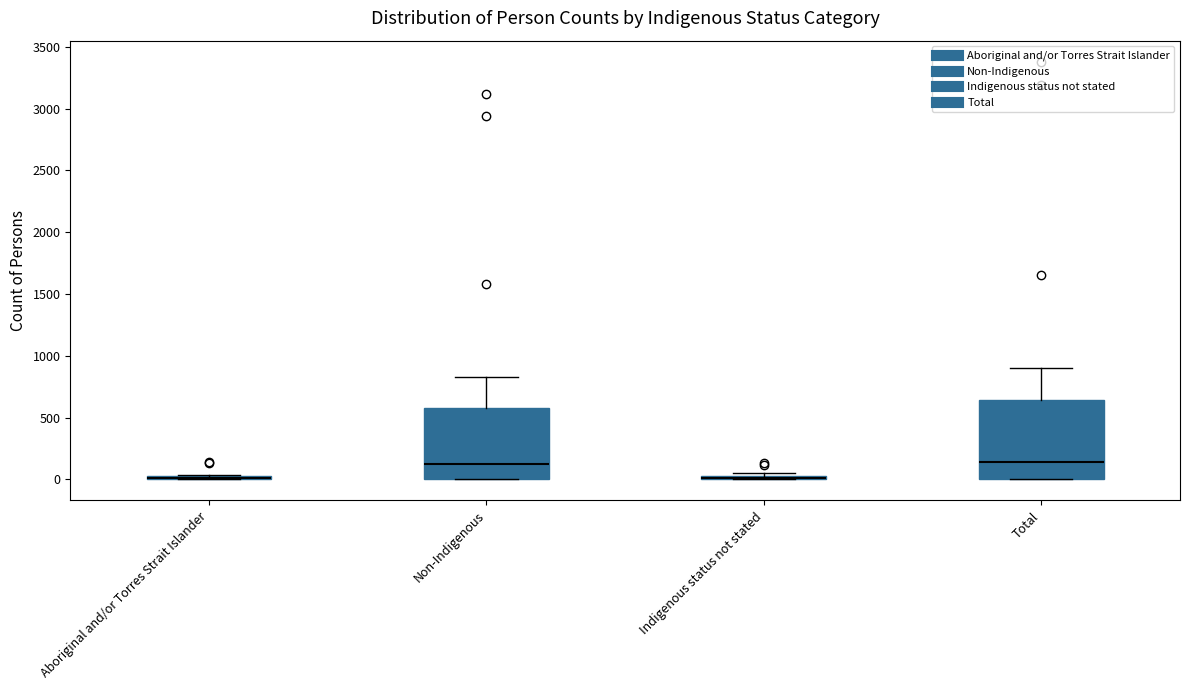

Comparing the boxes themselves (not the whiskers), which one is the tallest?

Total